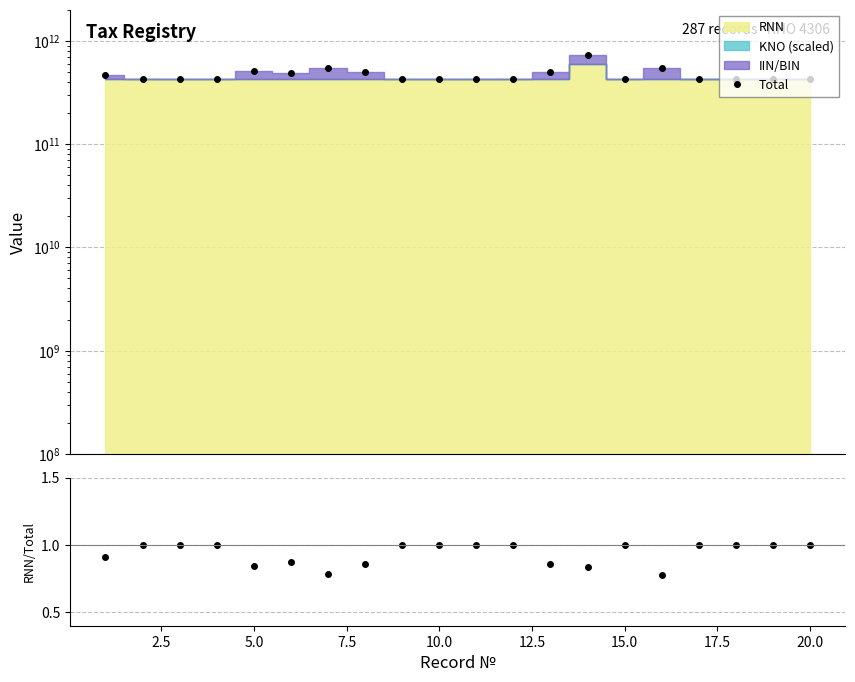

What is the sum of all Total values?

9467286699499.0